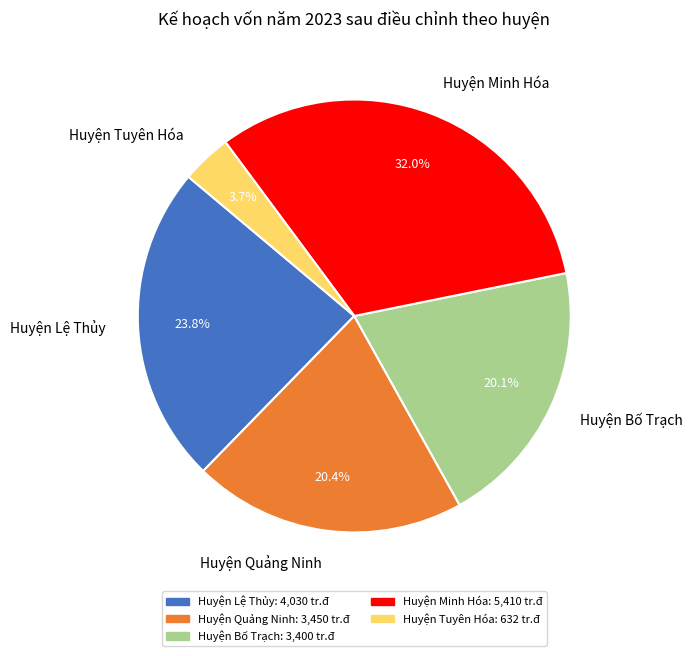

To the nearest percent, what is the average slice percentage?

20%